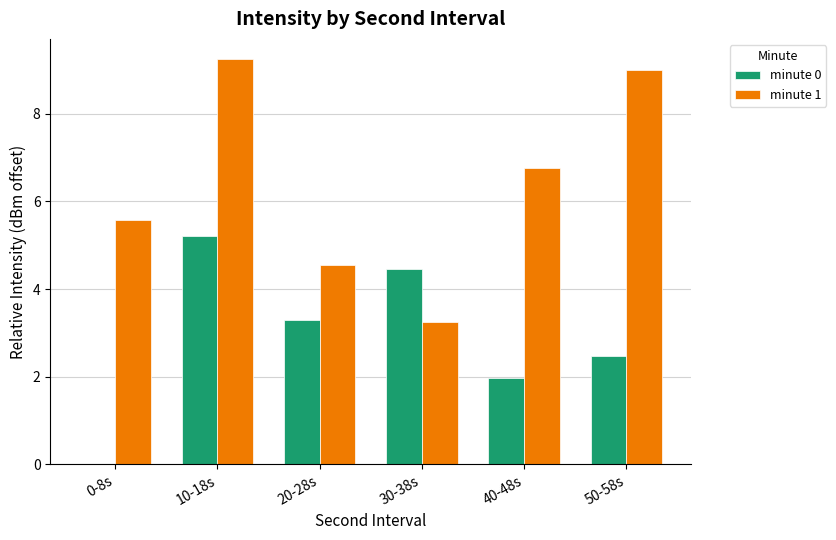

Which category has the highest value across all series?

10-18s